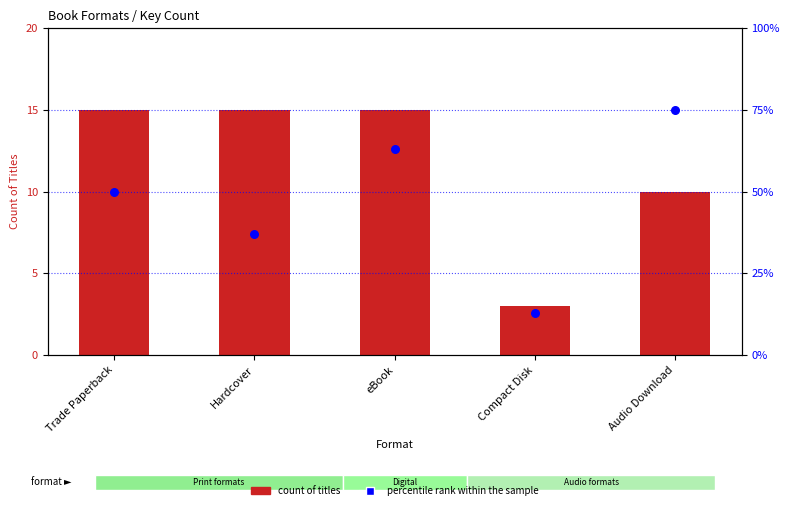

What is the total value across all series at Compact Disk?

16